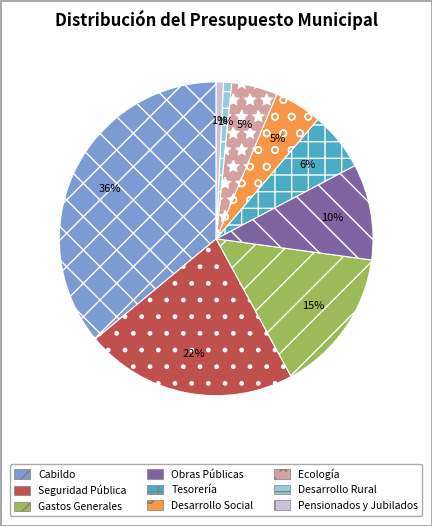

Is the sum of Seguridad Pública and Pensionados y Jubilados greater than half?

No